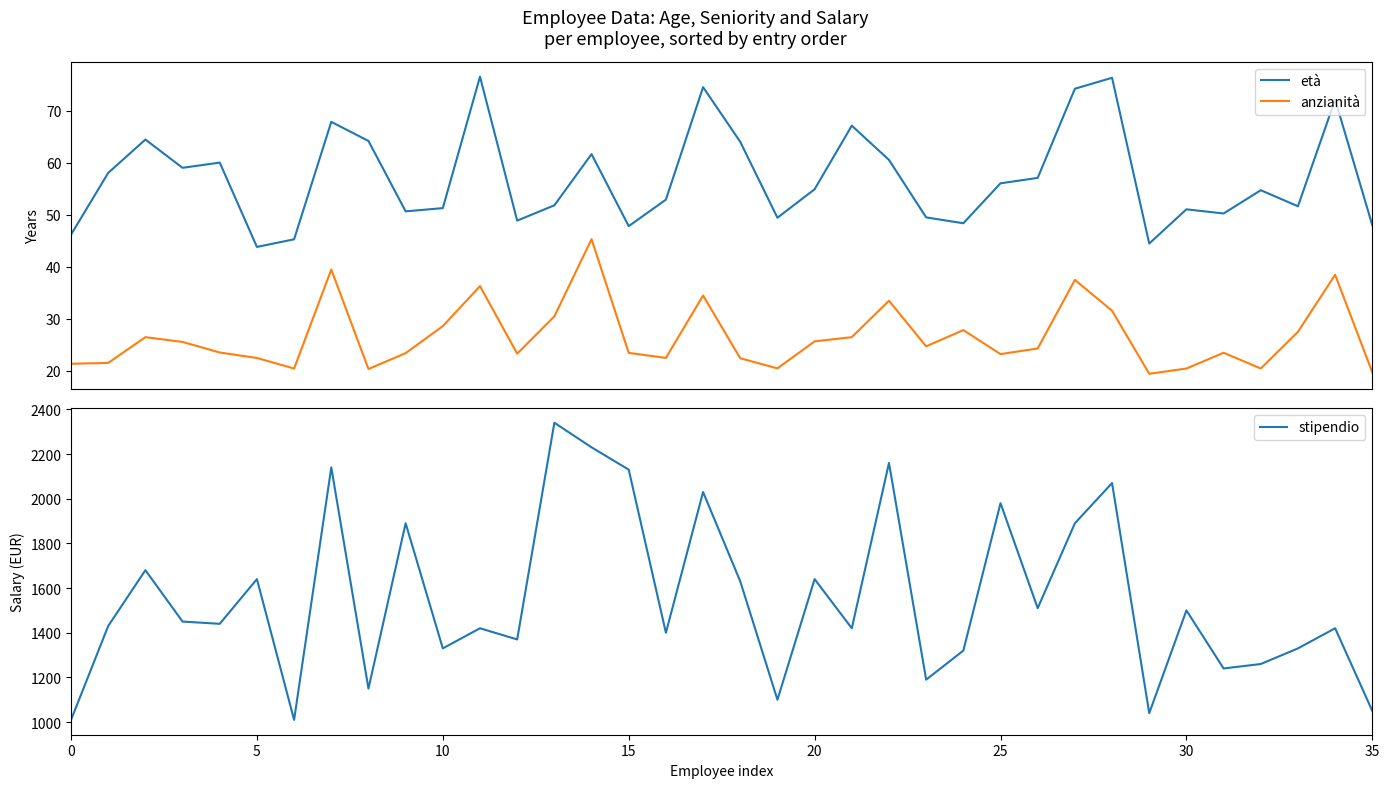

How many interior local valleys does the età series have?

10